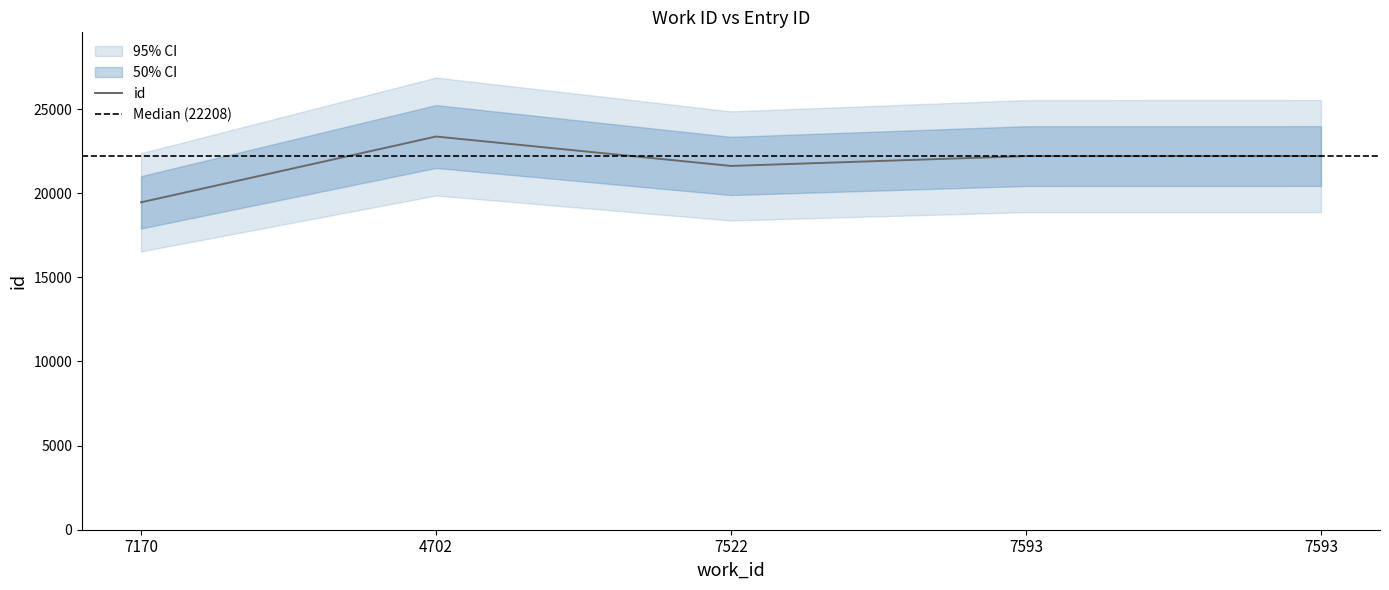

Reading left to right, extract all data points from this chart.

19461	23372	21623	22208	22210